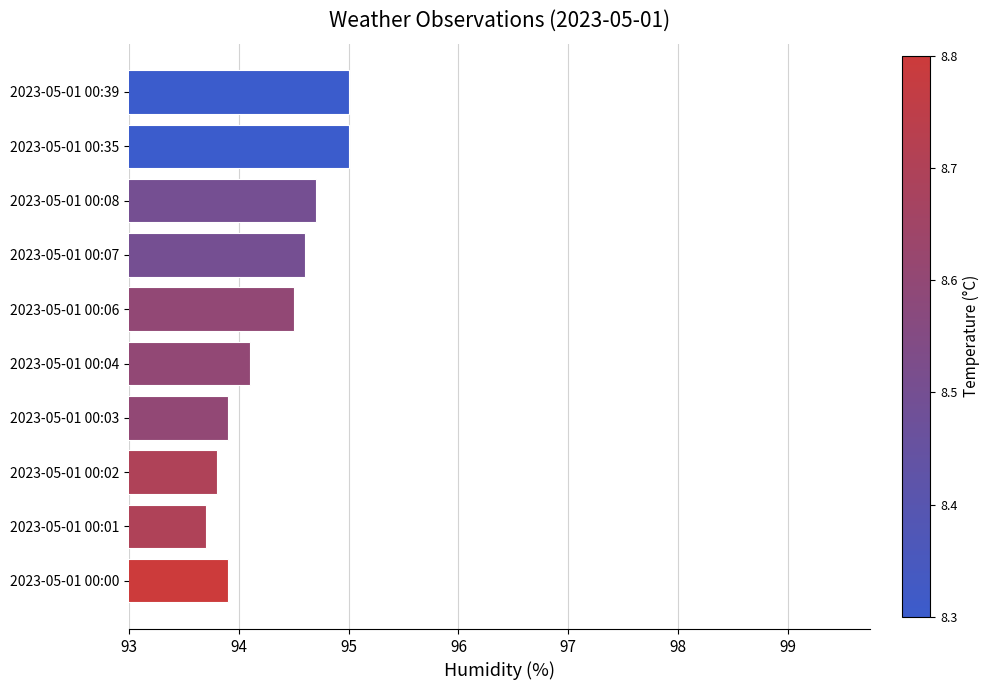

How many bars are there in total?

10